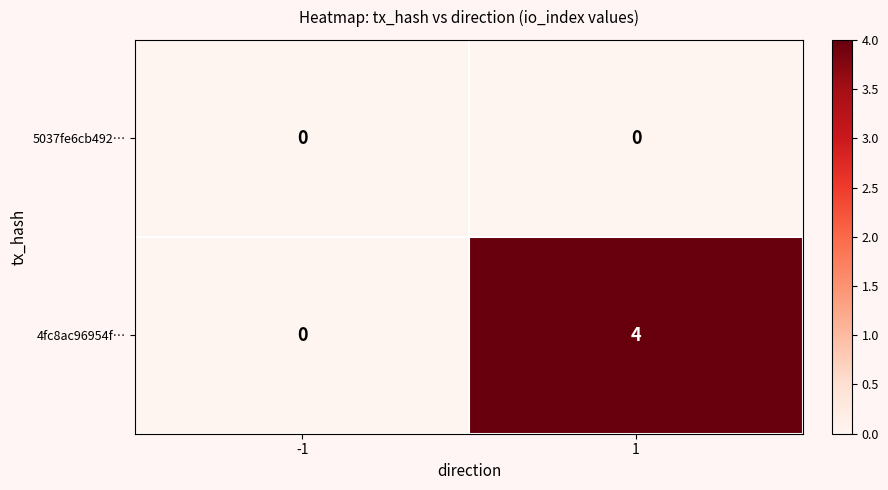

Rank the series by their maximum value, from highest to lowest.

4fc8ac96954f…, 5037fe6cb492…